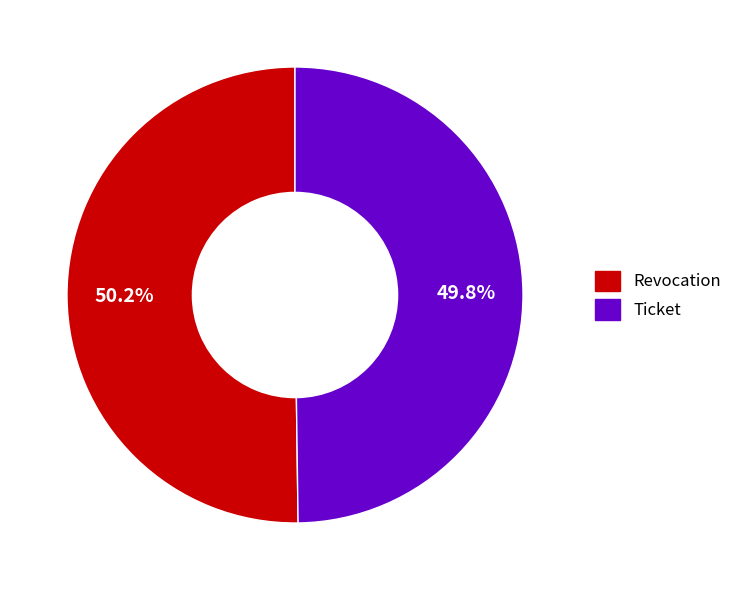

The Revocation slice represents 50% of the pie. True or false?

True